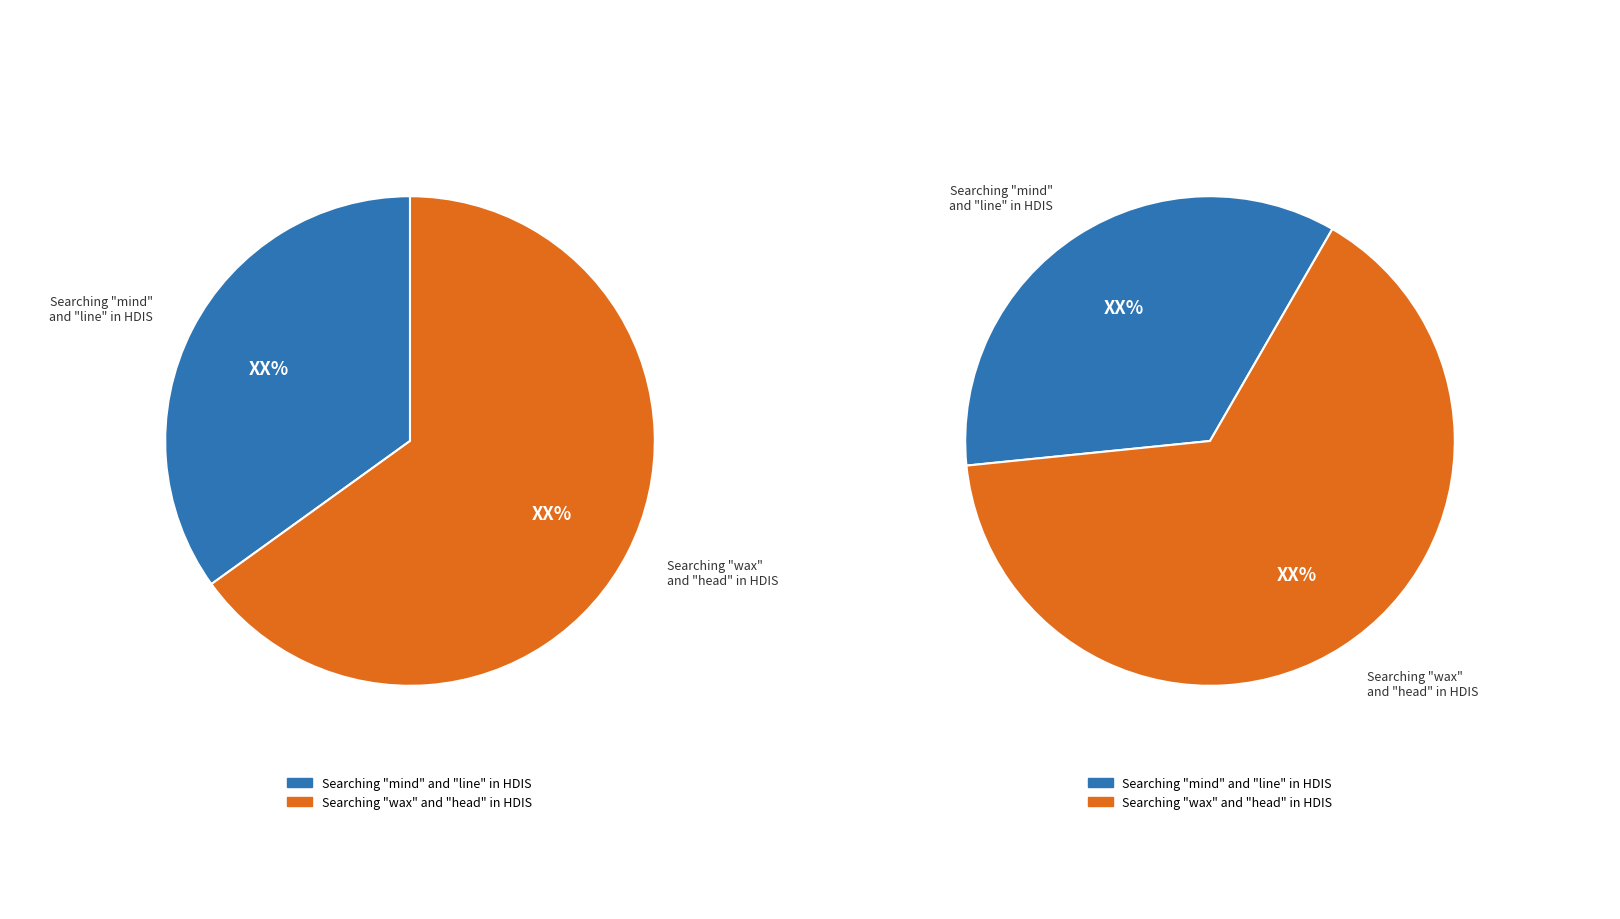

Is it true that 1 is 65% of the pie?

True